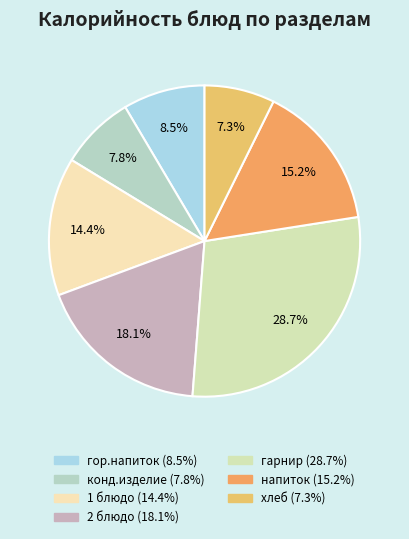

How many slices are in this pie chart?

7